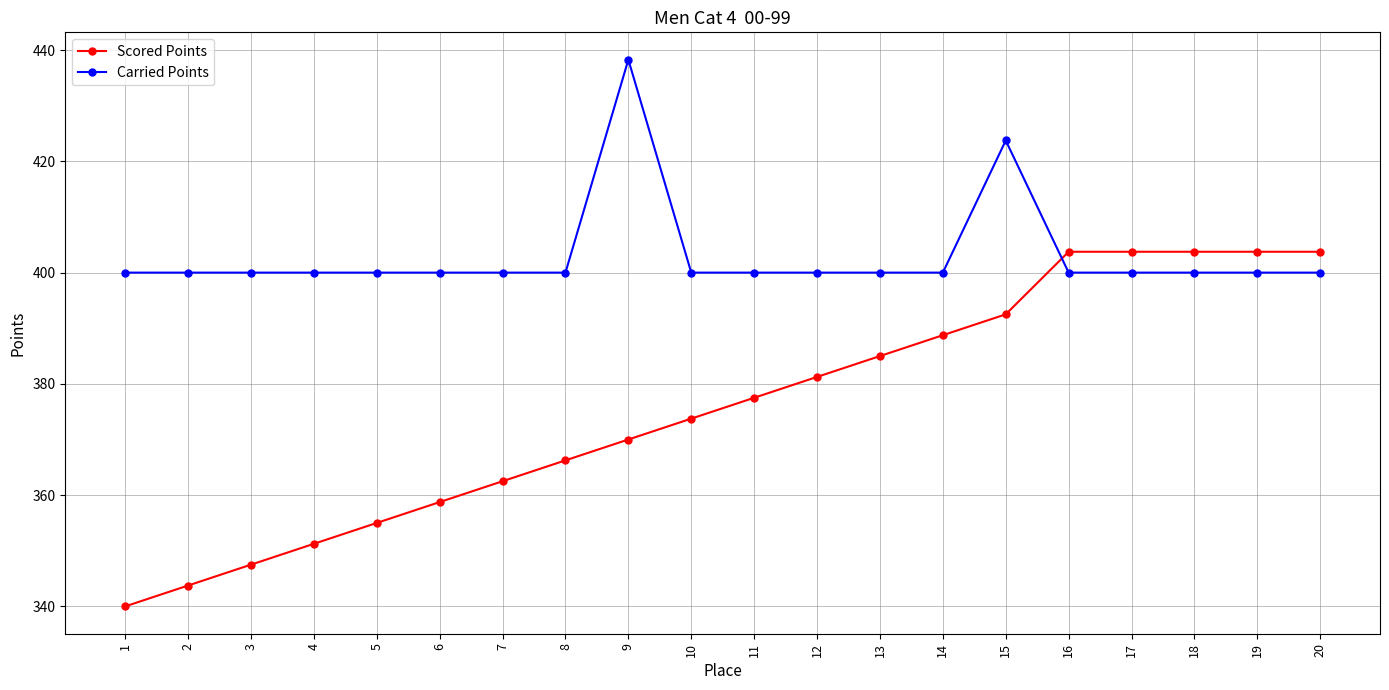

Is this an area chart (filled region under the line)?

No